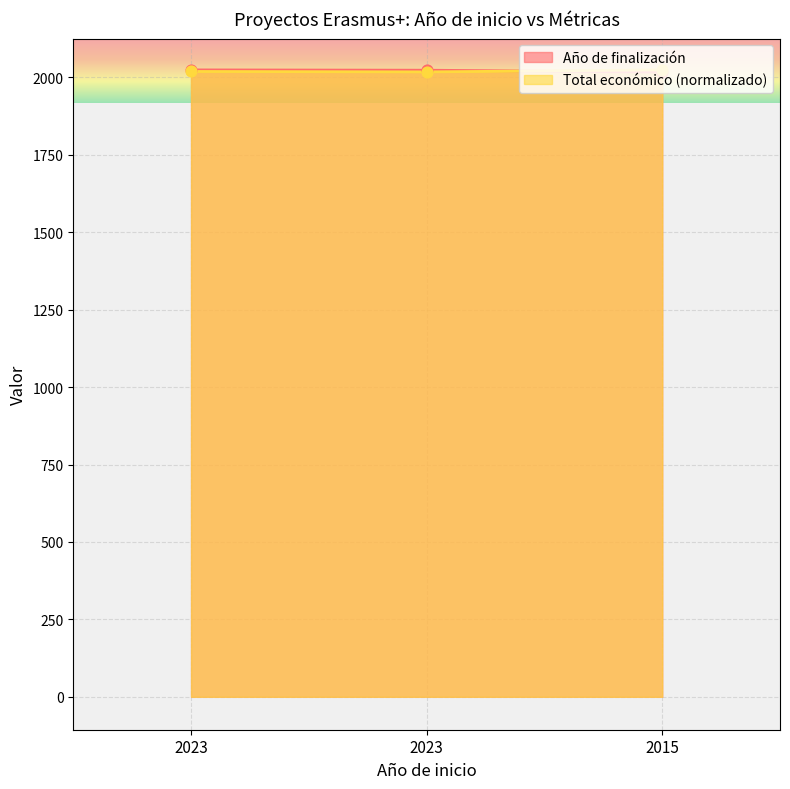

Which series reaches the maximum Y coordinate?

Año de finalización